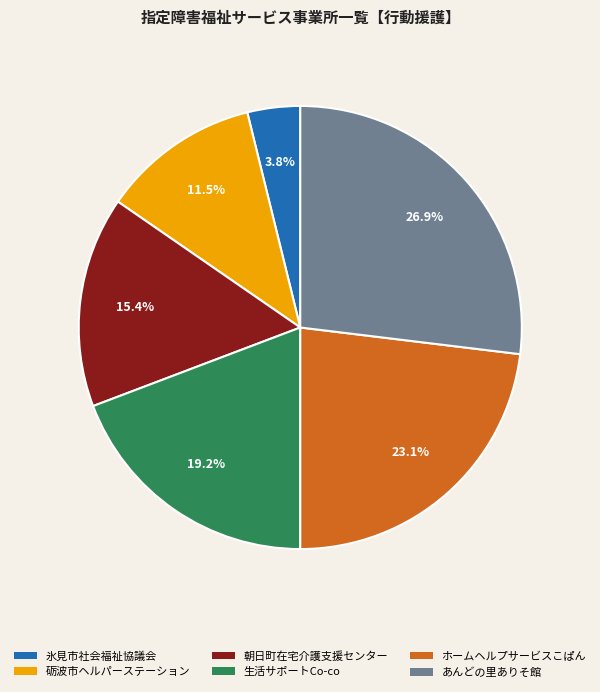

Does any single category account for the majority?

No